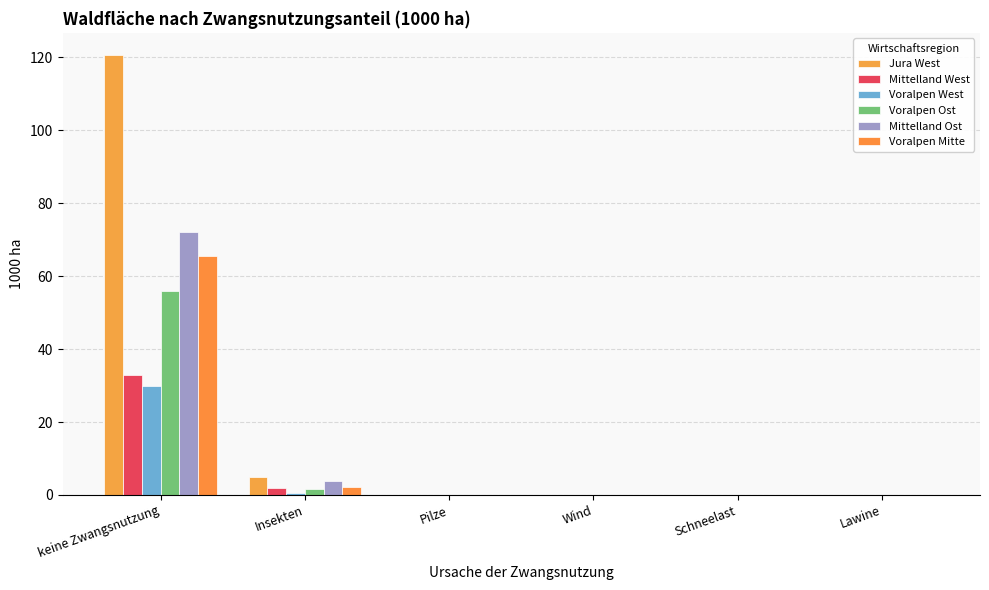

Which has a higher value, Insekten or Lawine?

Insekten